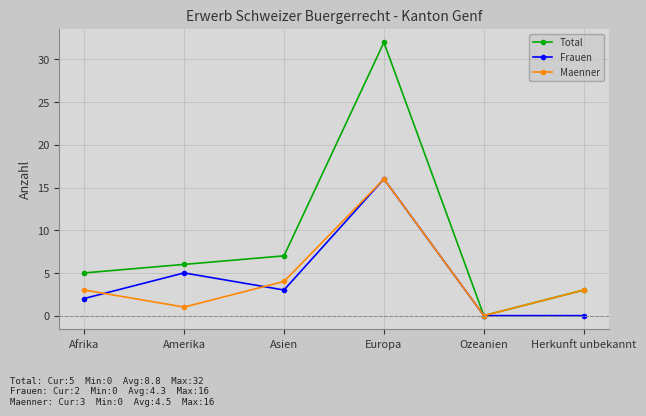

What is the label of the 6th point from the right?

Afrika